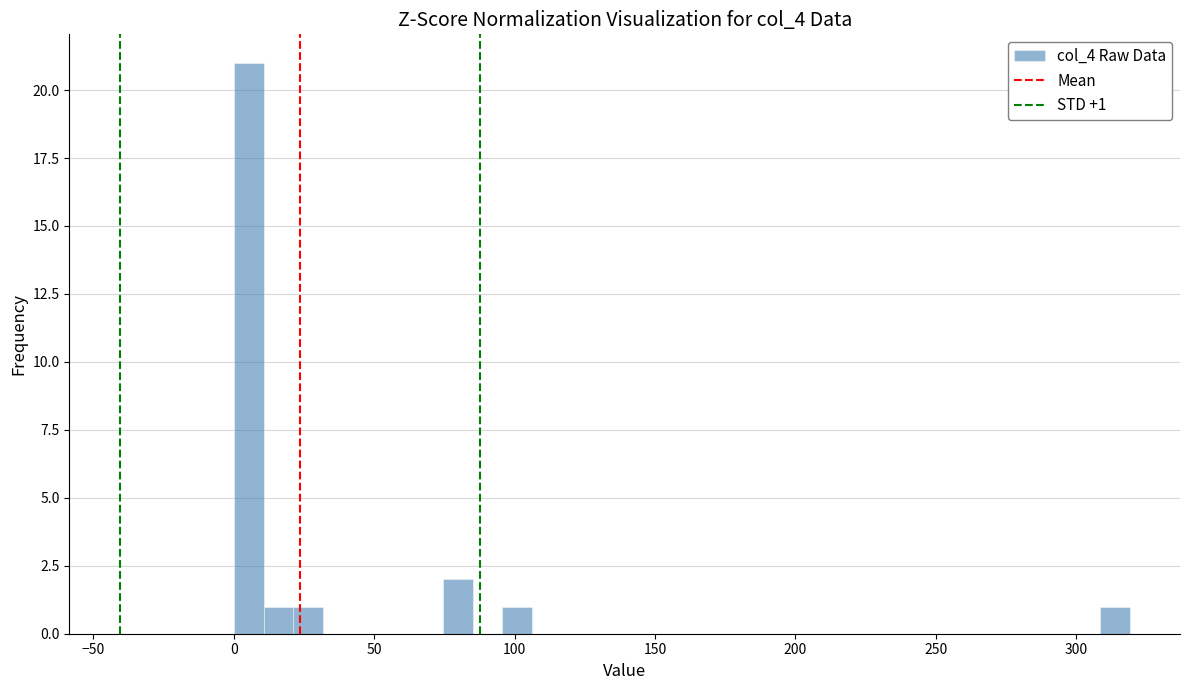

Around what value on the x-axis is the tallest bar? Give the approximate position of its centre, as read against the axis.

5